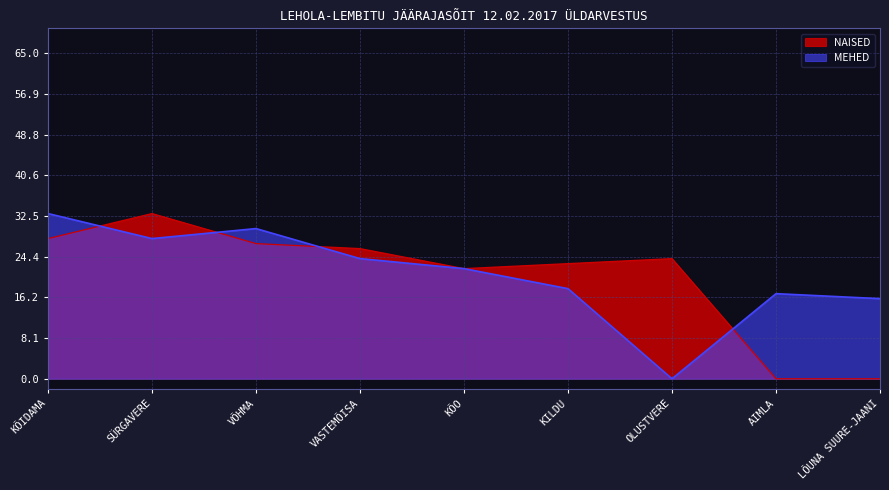

Which label corresponds to the smallest value in the chart?

AIMLA